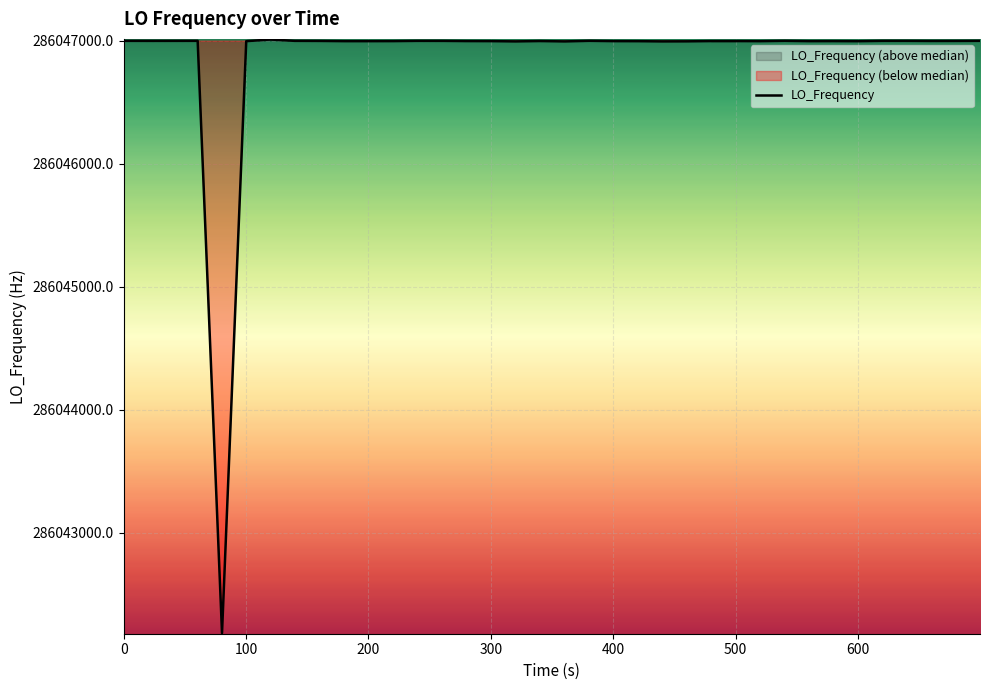

How many interior local valleys (lower than both neighbors) does the data have?

8